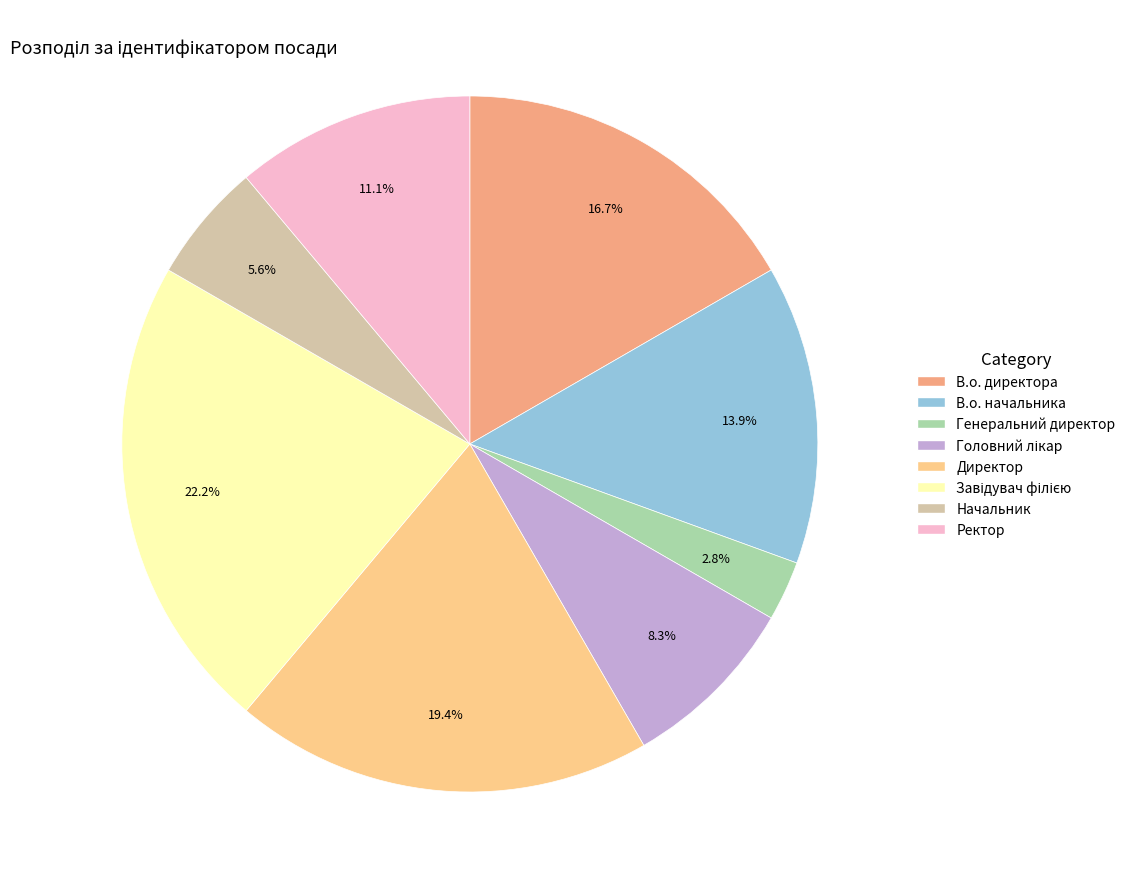

Which slice is the smallest?

Генеральний директор